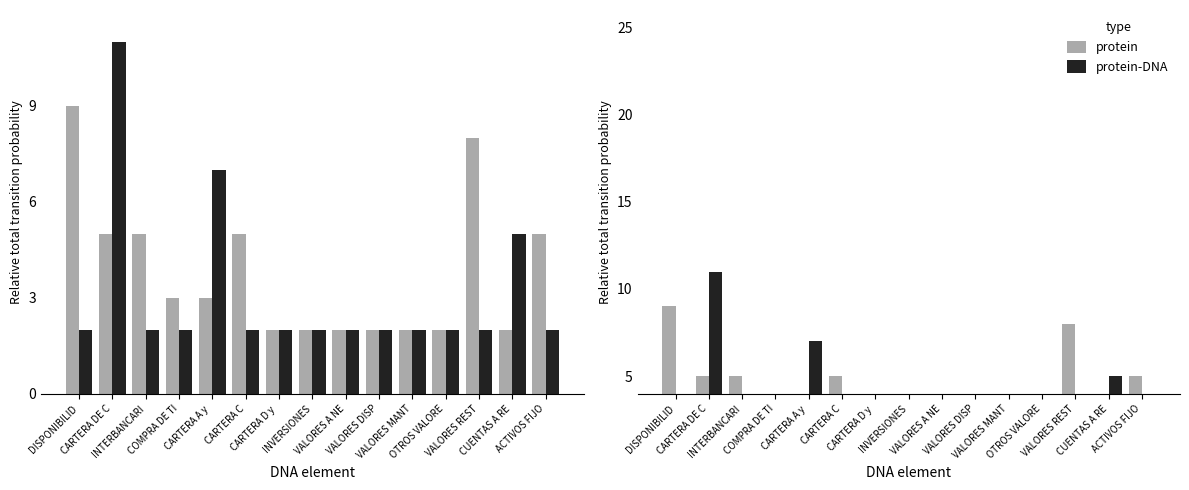

What is the difference between the protein-DNA values at VALORES DISP and CARTERA DE C?

9